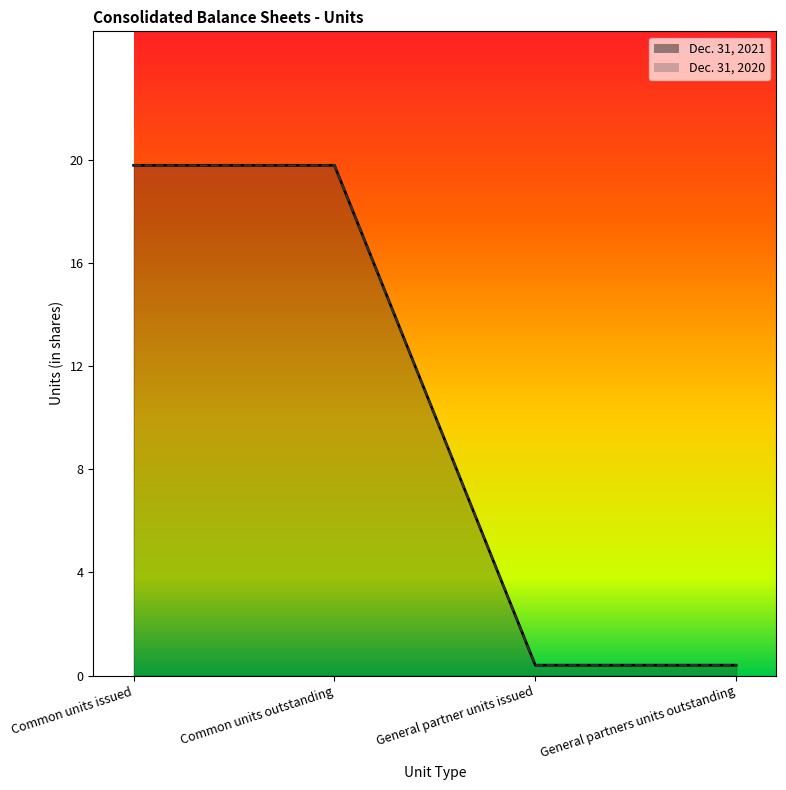

What is the difference between the maximum and second lowest values in the Dec. 31, 2021 series?

19.4